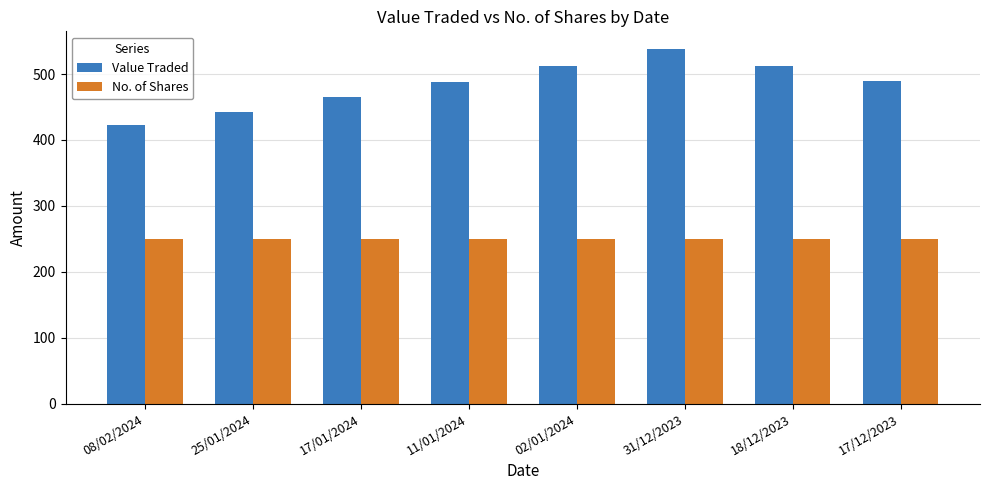

What is the difference between the highest and lowest values at 11/01/2024?

238